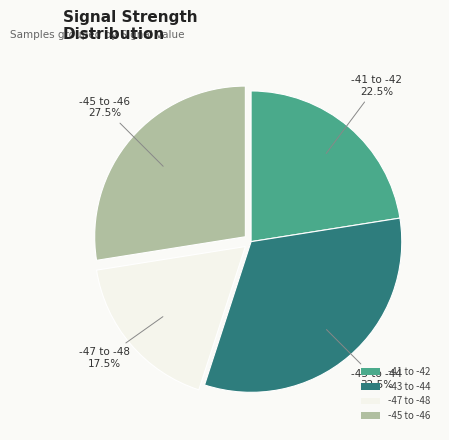

Which category has the smallest portion of the pie?

-47 to -48